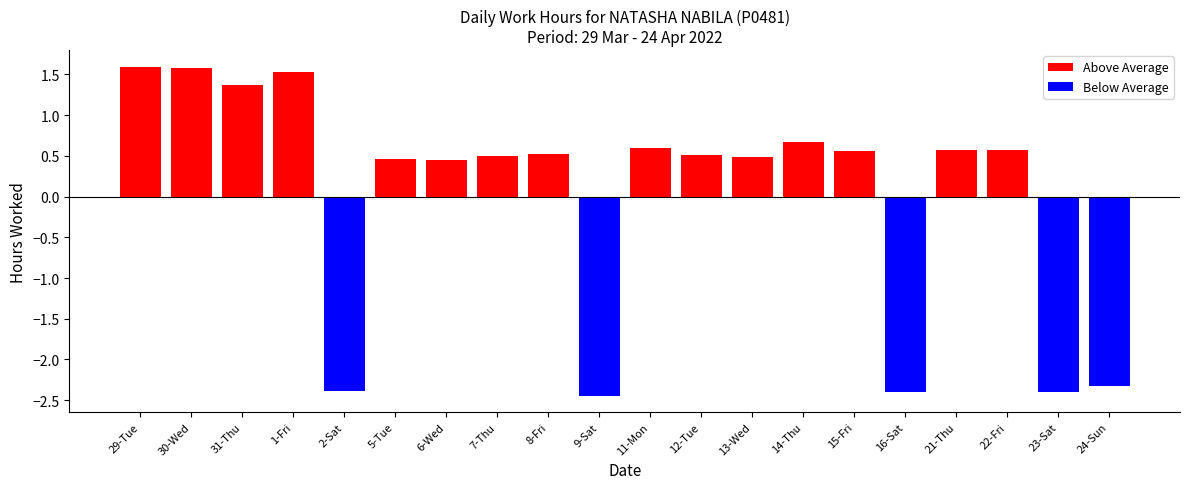

What is the label of the 10th bar from the right?

11-Mon